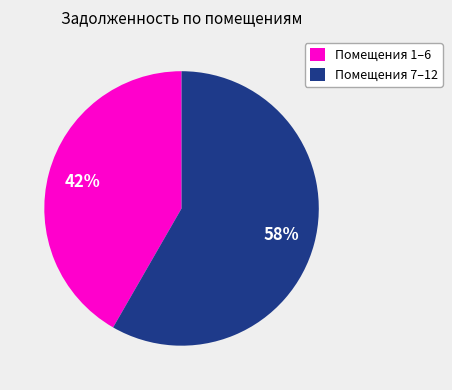

To the nearest percent, what is the average slice percentage?

50%